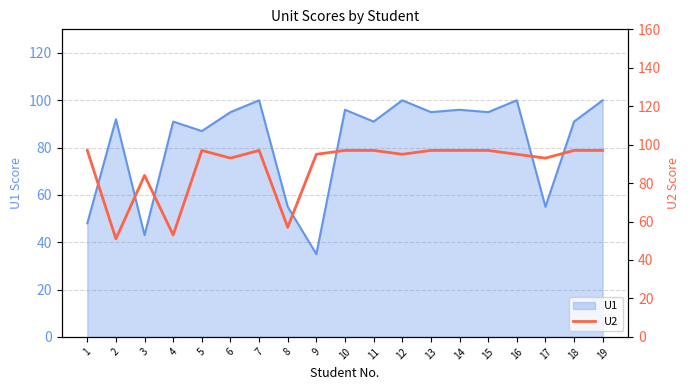

Approximately how many times larger is the value at 11 compared to 14?

1.0